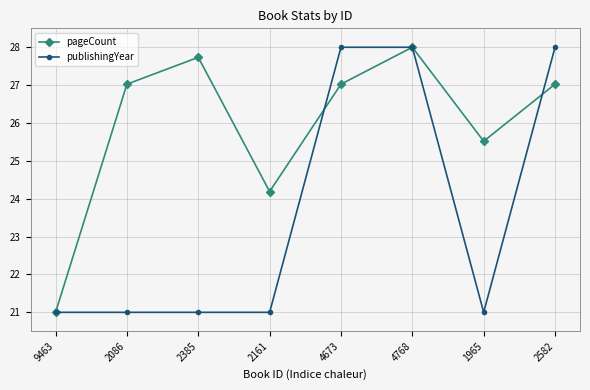

Reading left to right, what are all the values shown in this chart?

pageCount: 9463=21.0	2086=27.0	2385=27.7	2161=24.2	4673=27.0	4768=28.0	1965=25.5	2582=27.0
publishingYear: 9463=21.0	2086=21.0	2385=21.0	2161=21.0	4673=28.0	4768=28.0	1965=21.0	2582=28.0